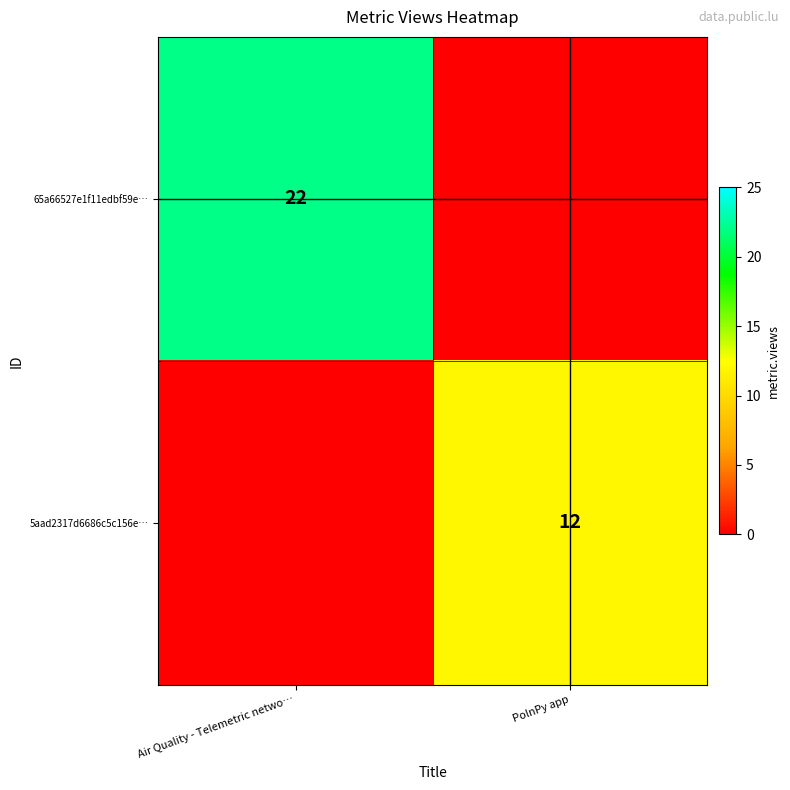

The 65a66527e1f11edbf59e… series shows 14 at Air Quality - Telemetric netwo…. True or false?

False